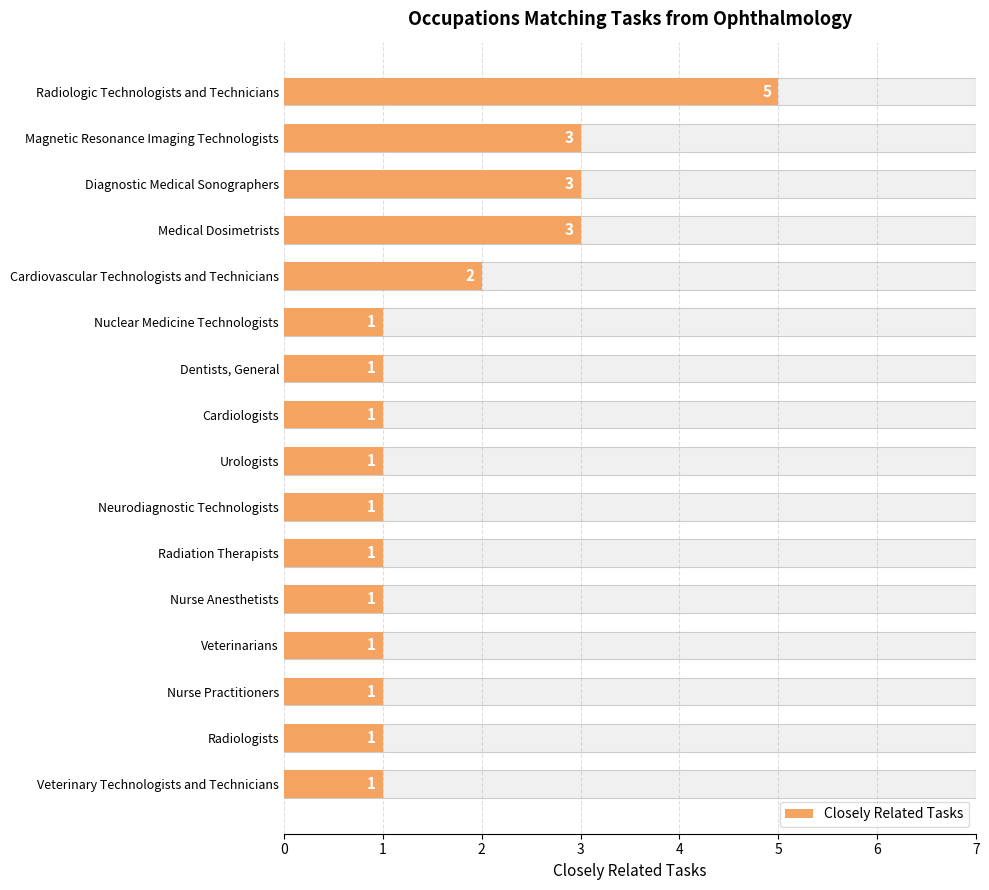

What is the average value?

2